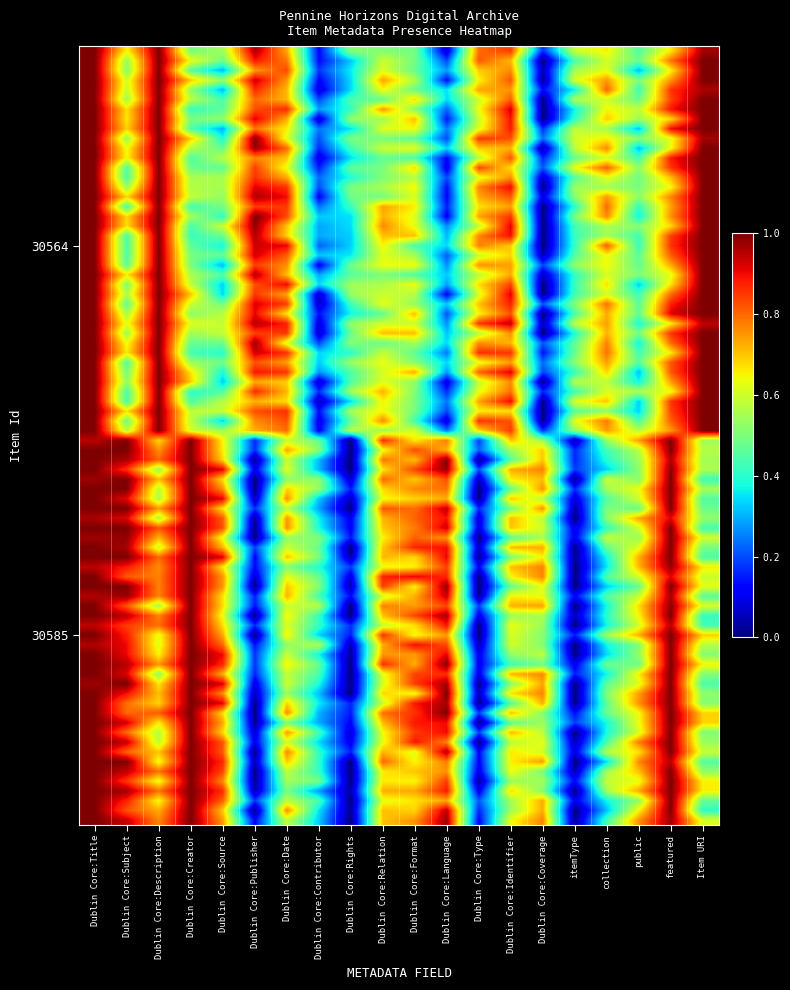

List the series in order of their peak value, lowest first.

30564, 30585